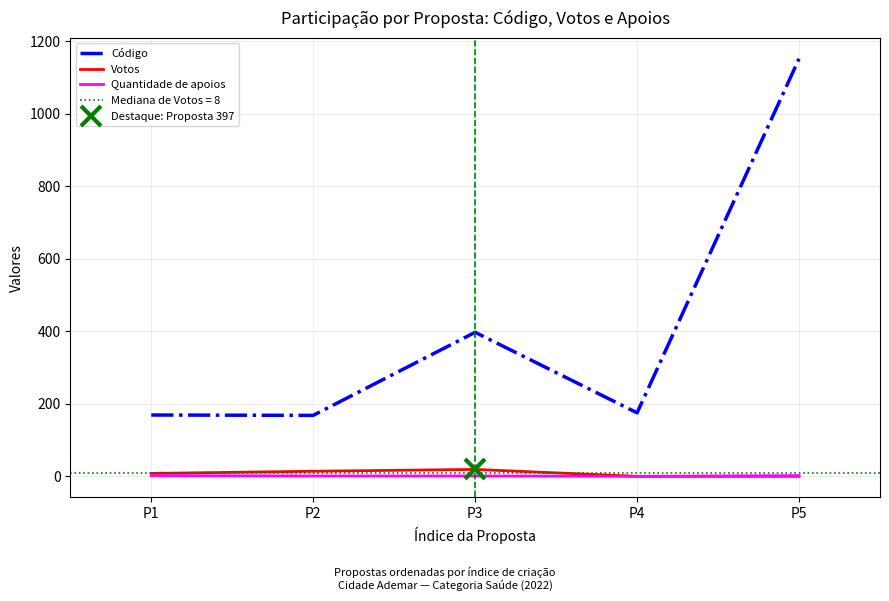

Where is Votos nearest to the value 9?

P1